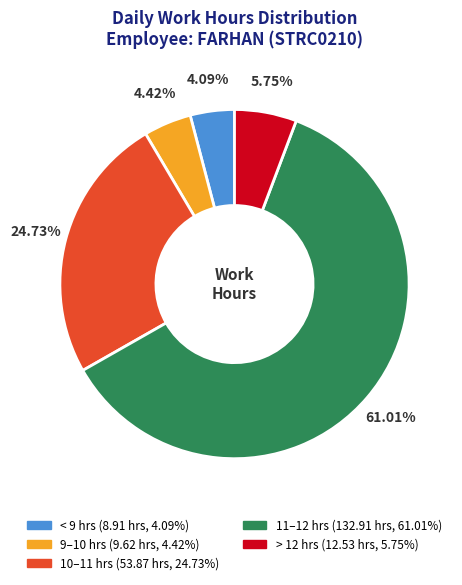

Does any single category account for the majority?

Yes